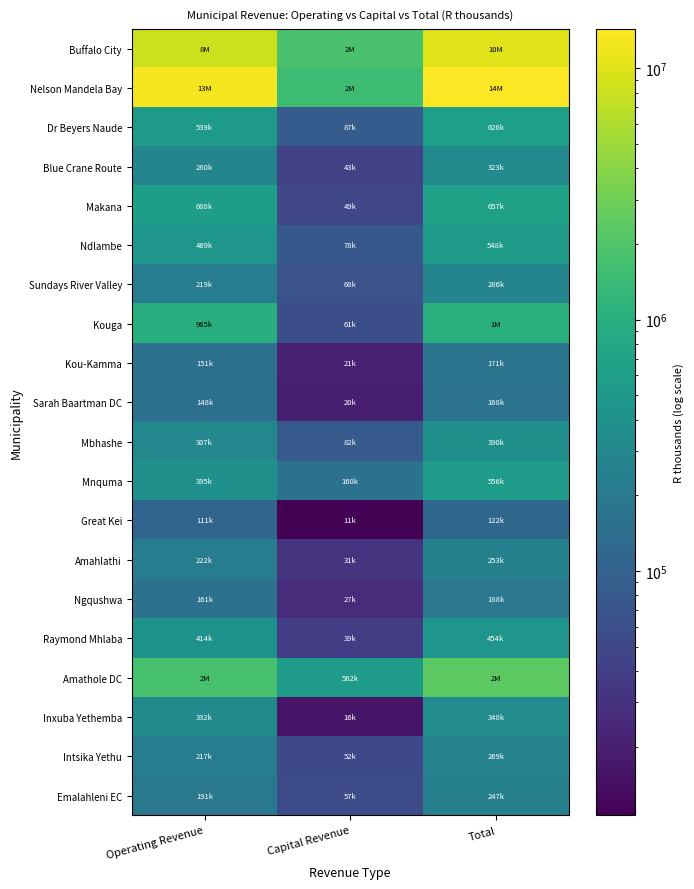

Reading left to right, transcribe all the data shown in this chart.

Buffalo City: Operating Revenue=8234111.6	Capital Revenue=1803591.6	Total=10037703.2
Nelson Mandela Bay: Operating Revenue=12835947.9	Capital Revenue=1511906.5	Total=14347854.4
Dr Beyers Naude: Operating Revenue=539403.5	Capital Revenue=86898.3	Total=626301.8
Blue Crane Route: Operating Revenue=279938.8	Capital Revenue=43411.4	Total=323350.2
Makana: Operating Revenue=607680.6	Capital Revenue=49226.5	Total=656907.2
Ndlambe: Operating Revenue=469239.4	Capital Revenue=78367.8	Total=547607.1
Sundays River Valley: Operating Revenue=218598.0	Capital Revenue=67876.0	Total=286474.0
Kouga: Operating Revenue=965399.9	Capital Revenue=61012.5	Total=1026412.4
Kou-Kamma: Operating Revenue=150786.5	Capital Revenue=20540.3	Total=171326.8
Sarah Baartman DC: Operating Revenue=148005.6	Capital Revenue=19724.0	Total=167729.6
Mbhashe: Operating Revenue=307047.0	Capital Revenue=82471.4	Total=389518.4
Mnquma: Operating Revenue=395302.6	Capital Revenue=160395.5	Total=555698.1
Great Kei: Operating Revenue=111365.1	Capital Revenue=10663.9	Total=122029.0
Amahlathi: Operating Revenue=222201.6	Capital Revenue=31130.1	Total=253331.7
Ngqushwa: Operating Revenue=160958.3	Capital Revenue=26799.1	Total=187757.4
Raymond Mhlaba: Operating Revenue=414344.4	Capital Revenue=39266.3	Total=453610.8
Amathole DC: Operating Revenue=1756428.1	Capital Revenue=562457.3	Total=2318885.3
Inxuba Yethemba: Operating Revenue=332058.8	Capital Revenue=15945.8	Total=348004.5
Intsika Yethu: Operating Revenue=217254.7	Capital Revenue=51945.3	Total=269200.0
Emalahleni EC: Operating Revenue=190531.5	Capital Revenue=56776.3	Total=247307.8